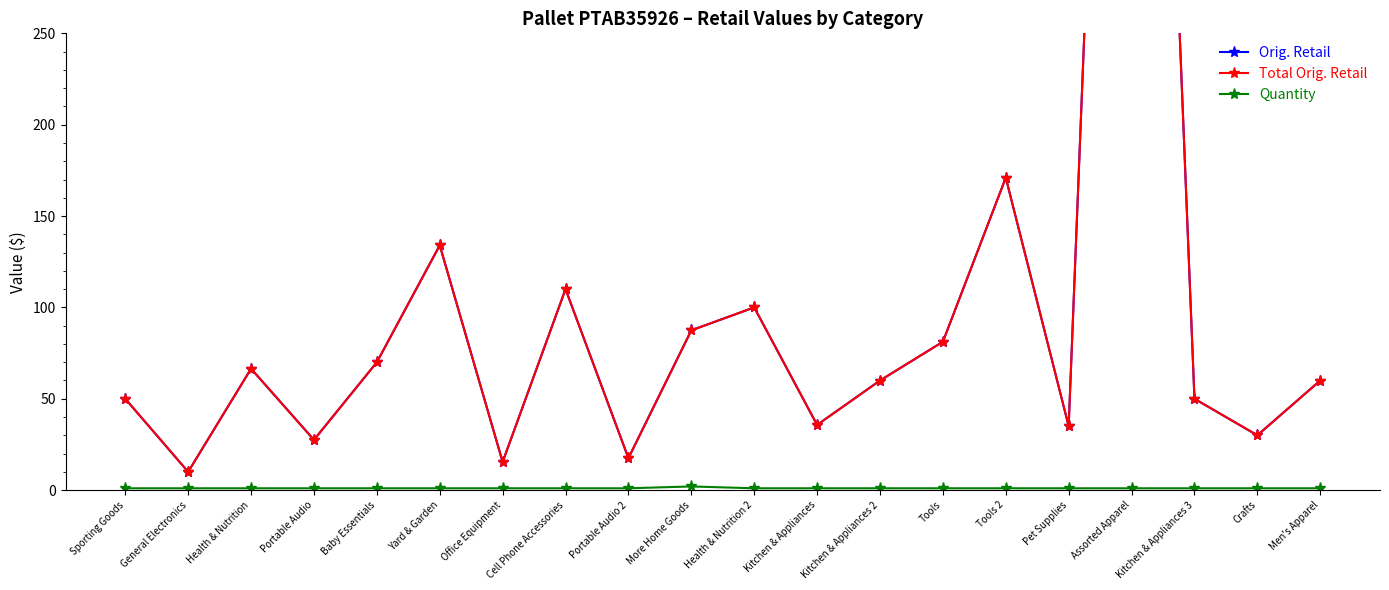

What is the difference between the highest and lowest values at Tools?

80.2